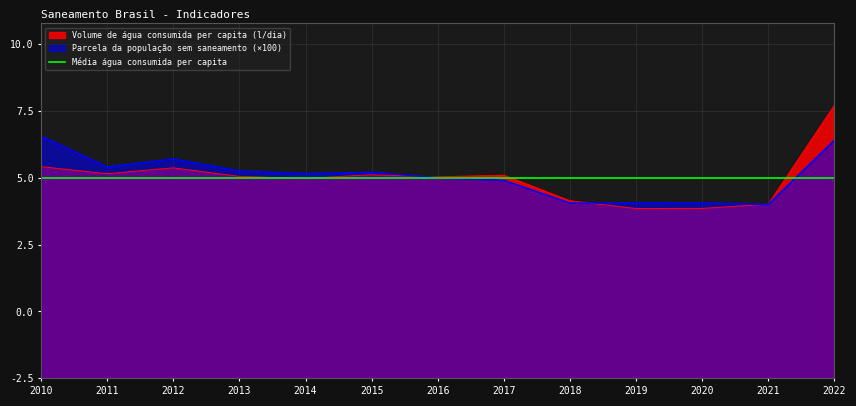

In Volume de água consumida per capita (l/dia), how many points are lower than both neighbors (excluding endpoints)?

4